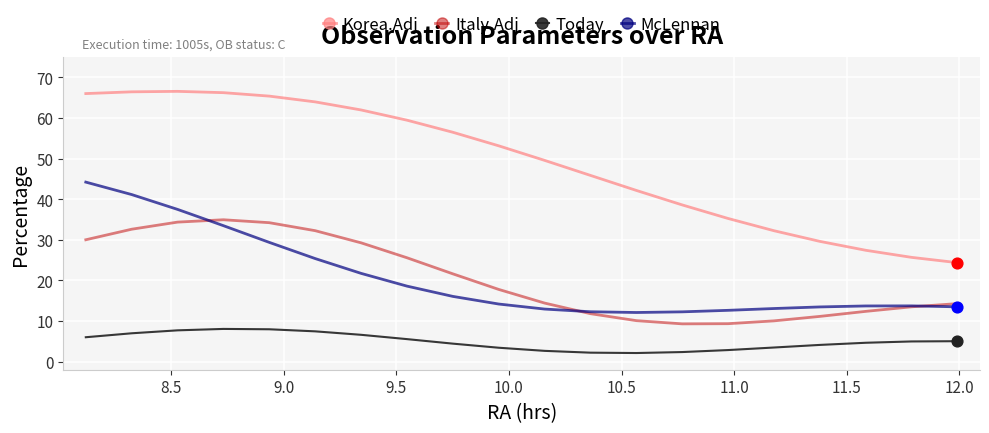

What are all the series names shown in the legend?

Korea.Adj, Italy.Adj, Today, McLennan